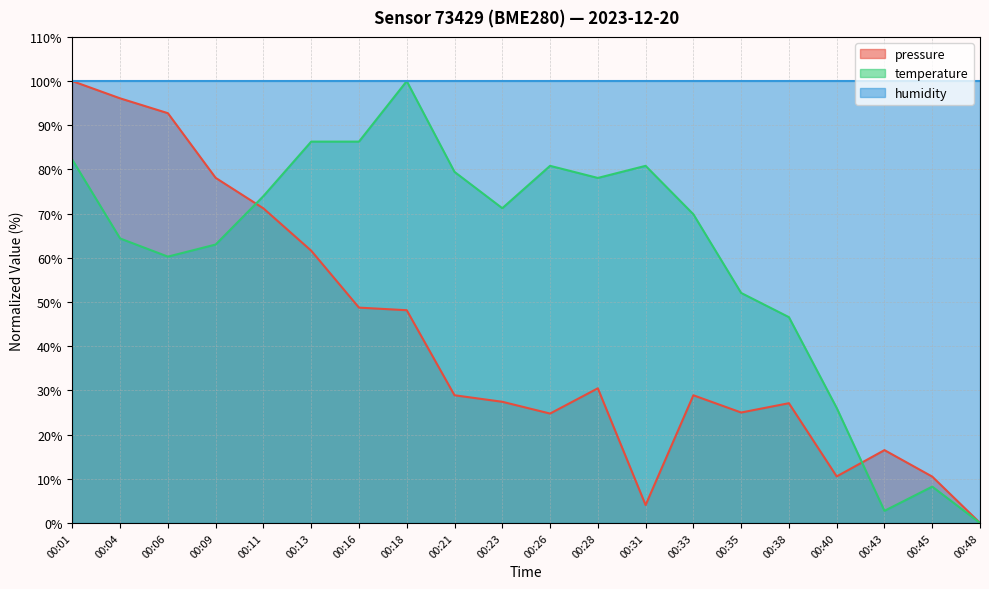

True or false: temperature has a value of 26.5 at 00:26.

False